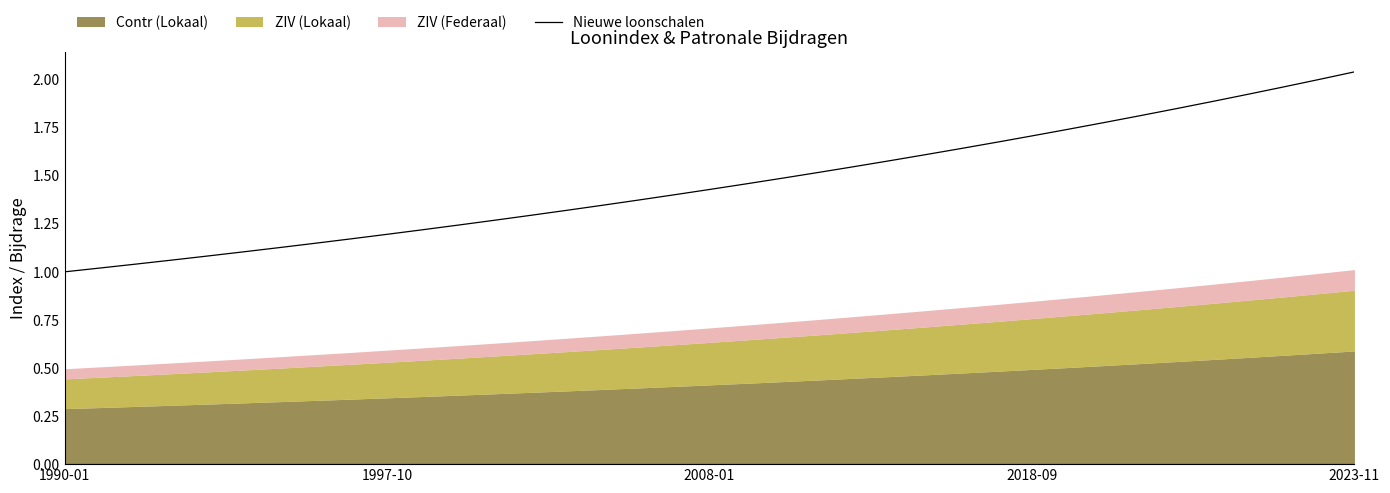

How many lines are shown in the chart?

1